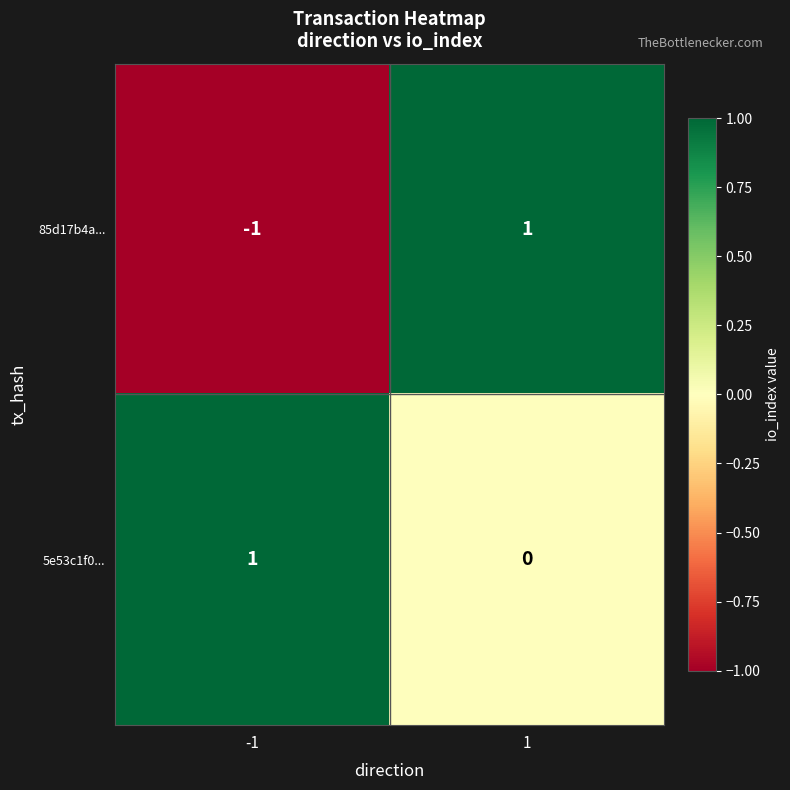

Which series has the largest total across all categories?

5e53c1f0...